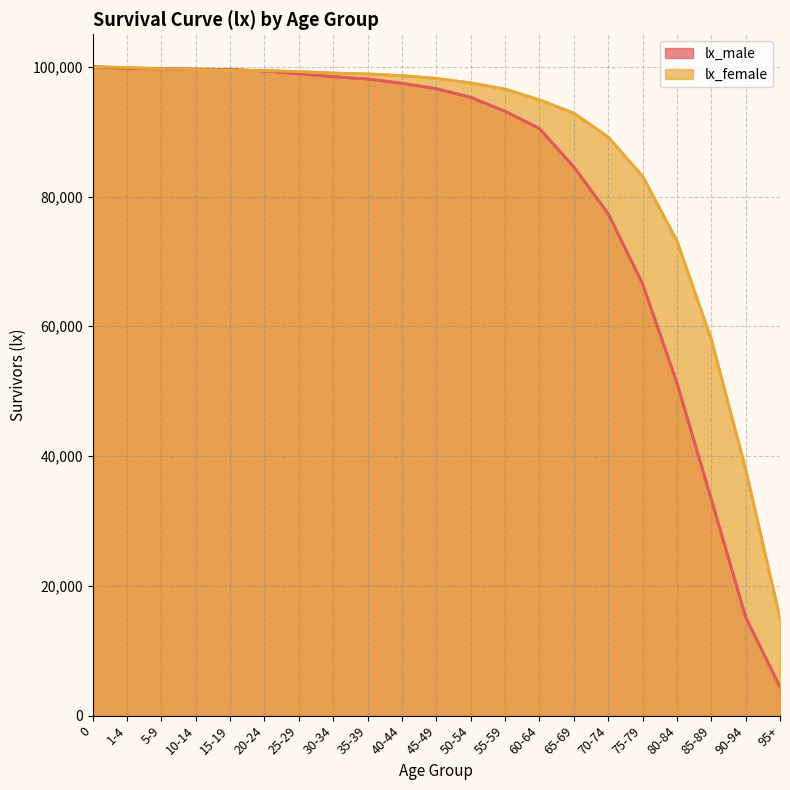

How many lines are shown in the chart?

2